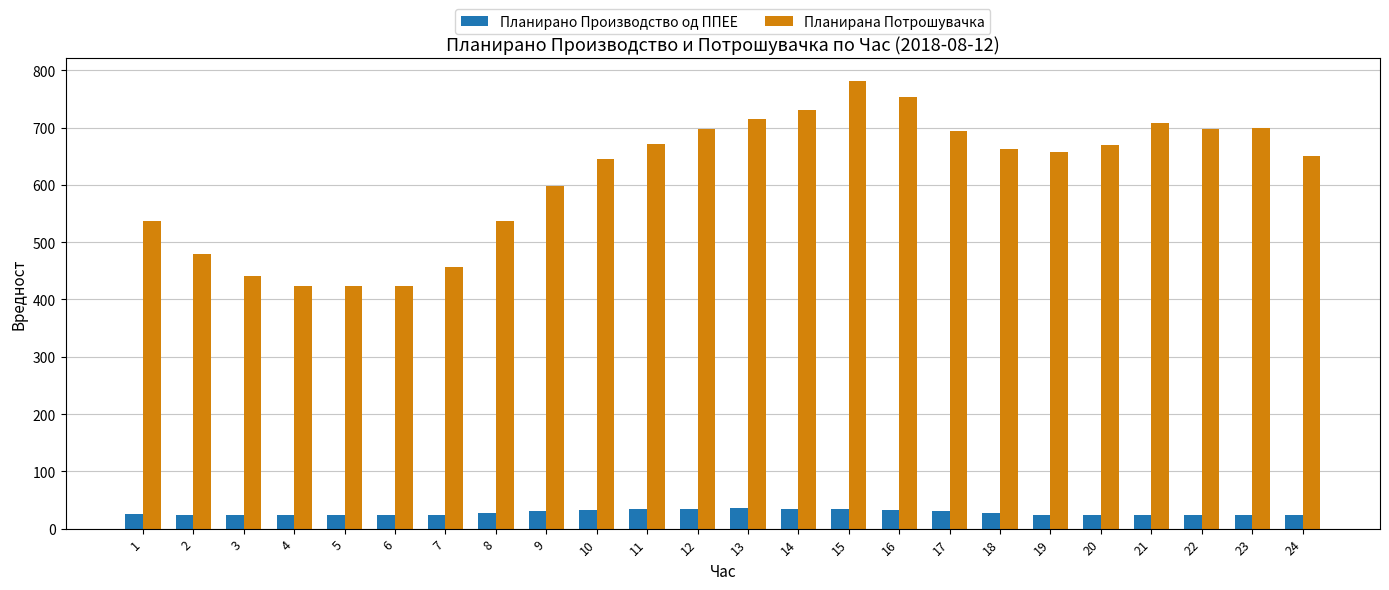

What is the sum of all Планирана Потрошувачка values?

14753.7